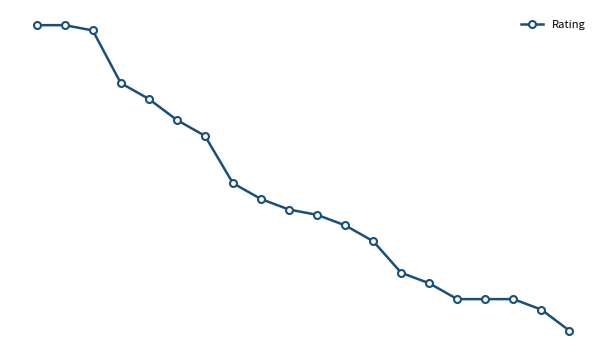

Reading left to right, transcribe all the data shown in this chart.

0=2298	1=2298	2=2297	3=2287	4=2284	5=2280	6=2277	7=2268	8=2265	9=2263	10=2262	11=2260	12=2257	13=2251	14=2249	15=2246	16=2246	17=2246	18=2244	19=2240